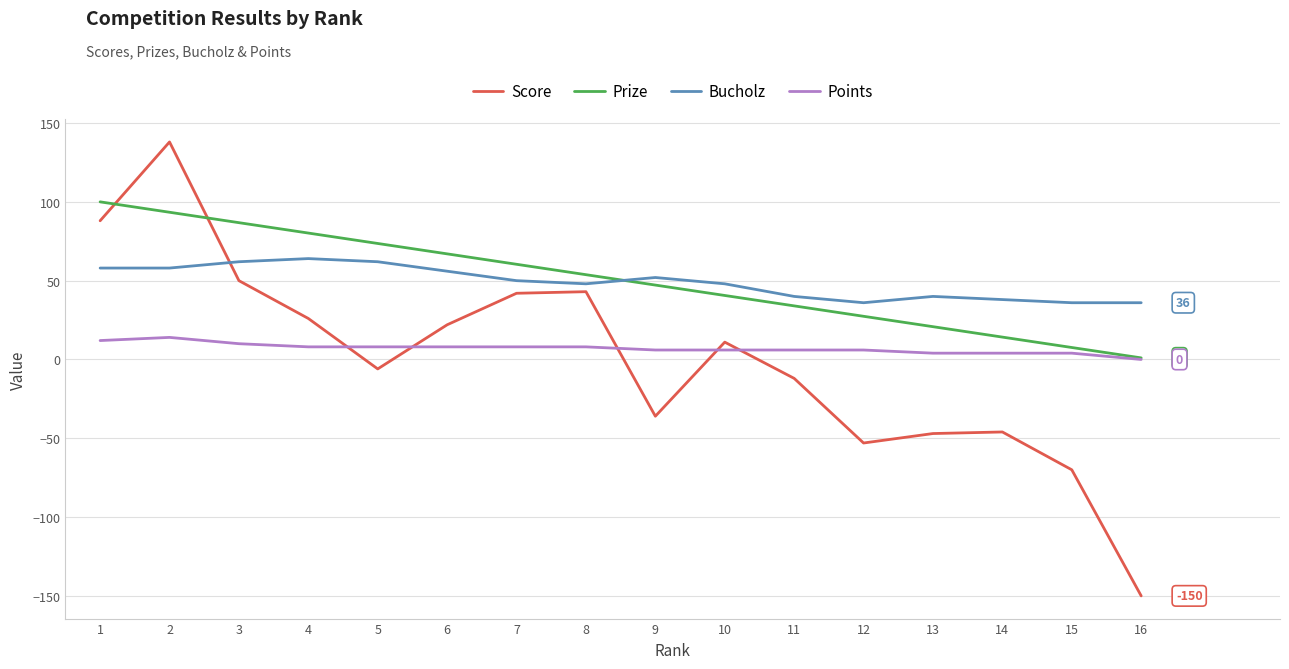

Is the value of Prize at 7 greater than the value of Score at 11?

Yes